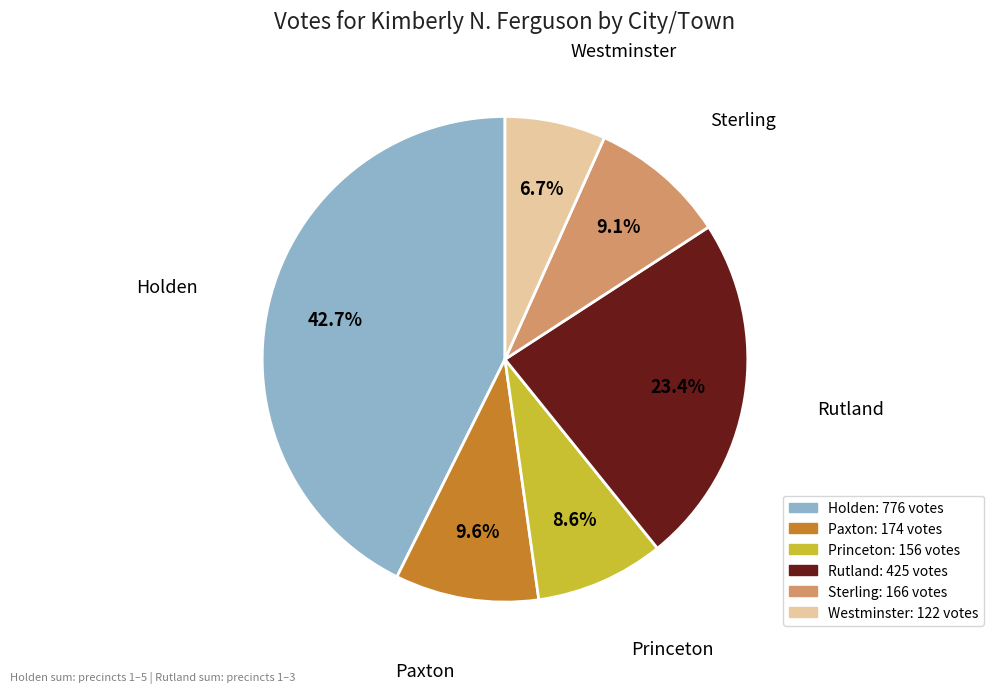

Which slice is the smallest?

Westminster